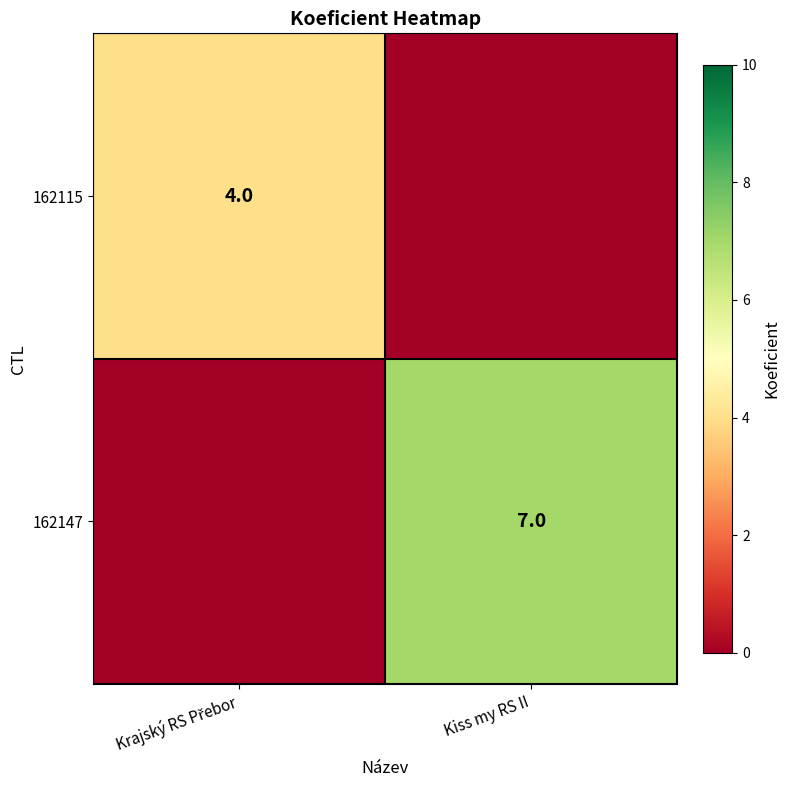

Is it true that 162147 equals 9 at Kiss my RS II?

False